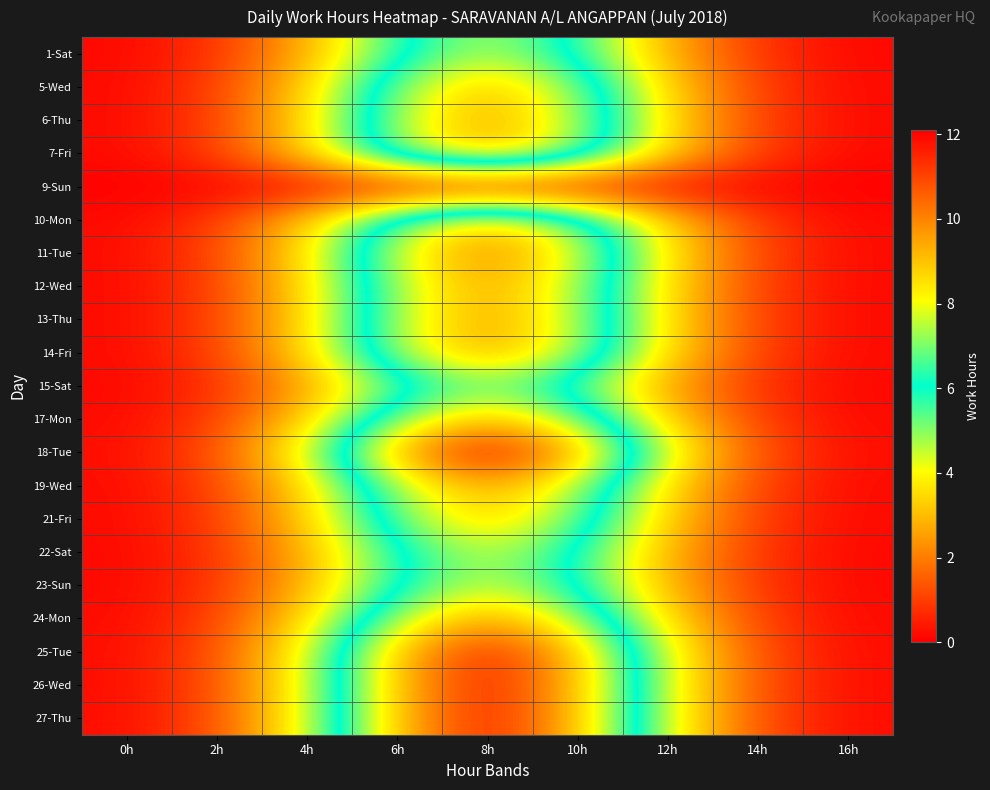

Reading left to right, extract all data points from this chart.

1-Sat: 0h=0.1	2h=0.8	4h=2.8	6h=5.8	8h=7.5	10h=5.8	12h=2.8	14h=0.8	16h=0.1
5-Wed: 0h=0.2	2h=1.0	4h=3.4	6h=7.1	8h=9.2	10h=7.1	12h=3.4	14h=1.0	16h=0.2
6-Thu: 0h=0.2	2h=1.0	4h=3.5	6h=7.4	8h=9.5	10h=7.4	12h=3.5	14h=1.0	16h=0.2
7-Fri: 0h=0.2	2h=1.0	4h=3.4	6h=7.3	8h=9.3	10h=7.3	12h=3.4	14h=1.0	16h=0.2
9-Sun: 0h=0.0	2h=0.0	4h=0.1	6h=0.2	8h=0.3	10h=0.2	12h=0.1	14h=0.0	16h=0.0
10-Mon: 0h=0.2	2h=0.9	4h=3.3	6h=6.9	8h=8.8	10h=6.9	12h=3.3	14h=0.9	16h=0.2
11-Tue: 0h=0.2	2h=1.1	4h=3.7	6h=7.8	8h=10.1	10h=7.8	12h=3.7	14h=1.1	16h=0.2
12-Wed: 0h=0.2	2h=1.0	4h=3.5	6h=7.4	8h=9.5	10h=7.4	12h=3.5	14h=1.0	16h=0.2
13-Thu: 0h=0.2	2h=1.0	4h=3.5	6h=7.5	8h=9.6	10h=7.5	12h=3.5	14h=1.0	16h=0.2
14-Fri: 0h=0.2	2h=1.0	4h=3.5	6h=7.5	8h=9.6	10h=7.5	12h=3.5	14h=1.0	16h=0.2
15-Sat: 0h=0.1	2h=0.7	4h=2.6	6h=5.4	8h=6.9	10h=5.4	12h=2.6	14h=0.7	16h=0.1
17-Mon: 0h=0.2	2h=1.0	4h=3.4	6h=7.1	8h=9.2	10h=7.1	12h=3.4	14h=1.0	16h=0.2
18-Tue: 0h=0.2	2h=1.3	4h=4.5	6h=9.4	8h=12.1	10h=9.4	12h=4.5	14h=1.3	16h=0.2
19-Wed: 0h=0.2	2h=1.0	4h=3.5	6h=7.4	8h=9.5	10h=7.4	12h=3.5	14h=1.0	16h=0.2
21-Fri: 0h=0.2	2h=0.9	4h=3.3	6h=6.9	8h=8.9	10h=6.9	12h=3.3	14h=0.9	16h=0.2
22-Sat: 0h=0.1	2h=0.8	4h=2.8	6h=6.0	8h=7.7	10h=6.0	12h=2.8	14h=0.8	16h=0.1
23-Sun: 0h=0.1	2h=0.8	4h=2.8	6h=6.0	8h=7.7	10h=6.0	12h=2.8	14h=0.8	16h=0.1
24-Mon: 0h=0.2	2h=1.0	4h=3.5	6h=7.5	8h=9.6	10h=7.5	12h=3.5	14h=1.0	16h=0.2
25-Tue: 0h=0.2	2h=1.2	4h=4.3	6h=9.1	8h=11.7	10h=9.1	12h=4.3	14h=1.2	16h=0.2
26-Wed: 0h=0.2	2h=1.2	4h=4.3	6h=9.1	8h=11.7	10h=9.1	12h=4.3	14h=1.2	16h=0.2
27-Thu: 0h=0.2	2h=1.2	4h=4.3	6h=9.1	8h=11.7	10h=9.1	12h=4.3	14h=1.2	16h=0.2